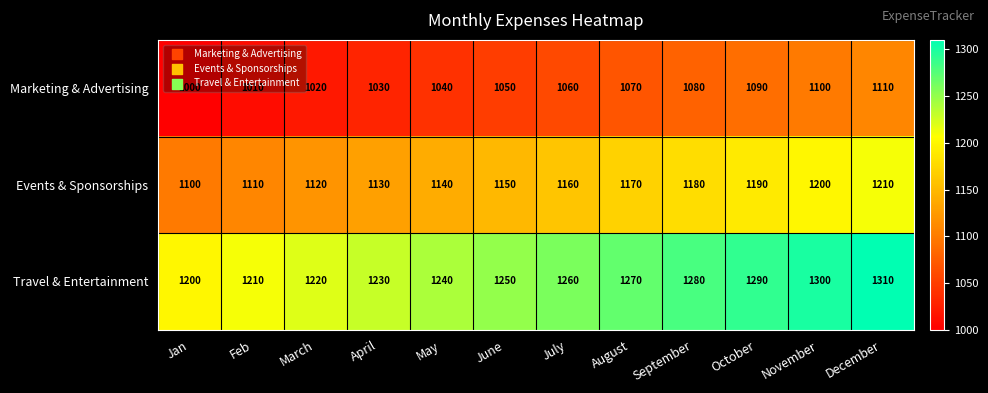

The Marketing & Advertising series shows 692 at June. True or false?

False